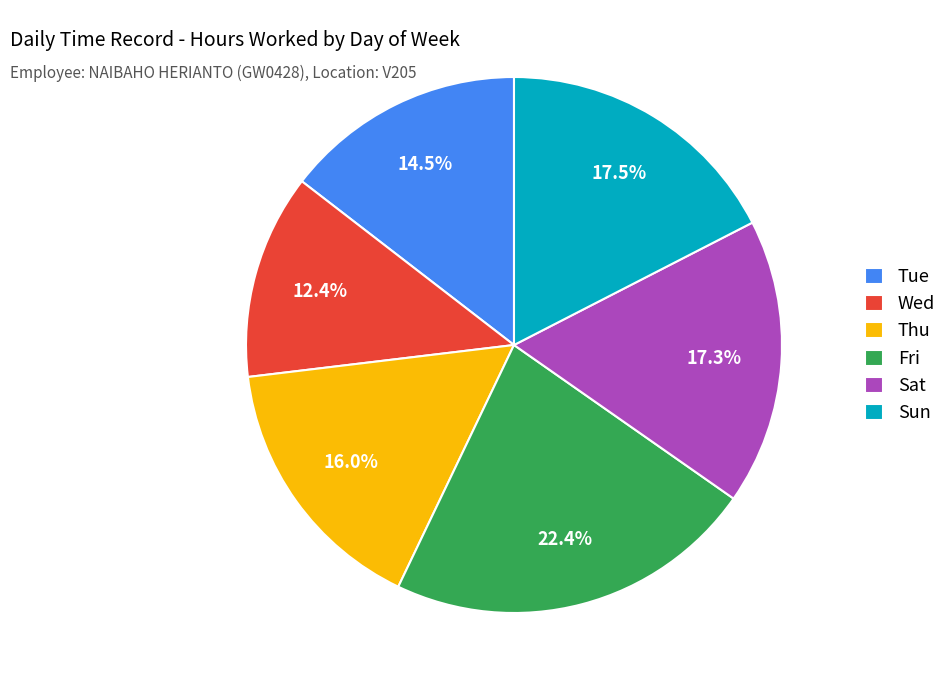

True or false: Wed accounts for 12% of the total.

True